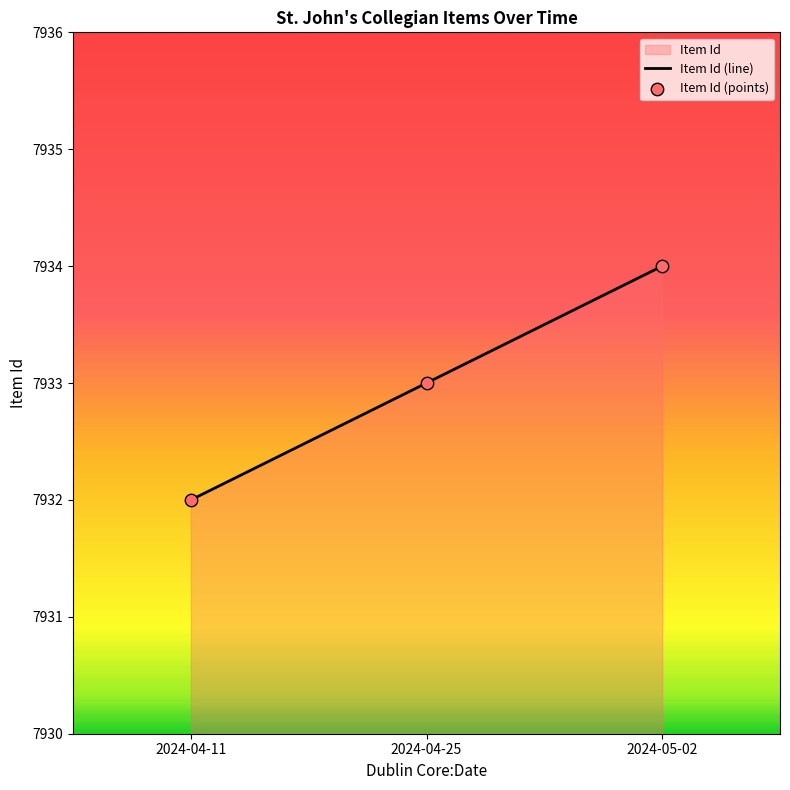

Between 2024-04-25 and 2024-05-02, which is larger?

2024-05-02